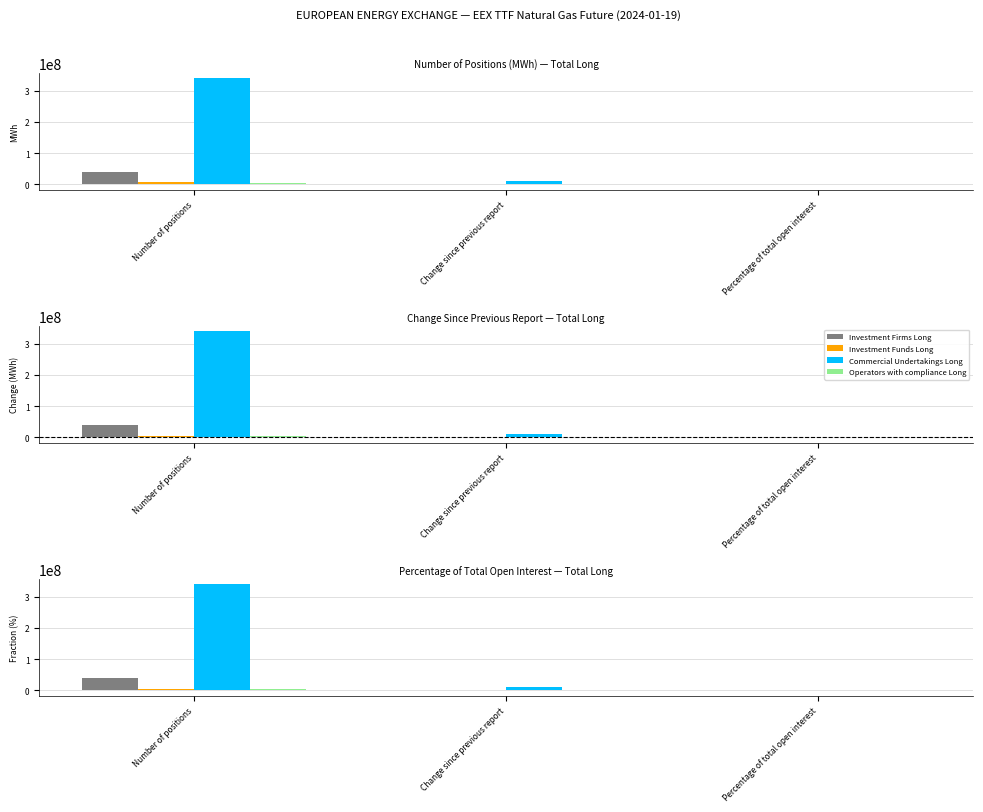

What is the value of the Investment Funds Long bar at the 1st from the left?

5777405.0